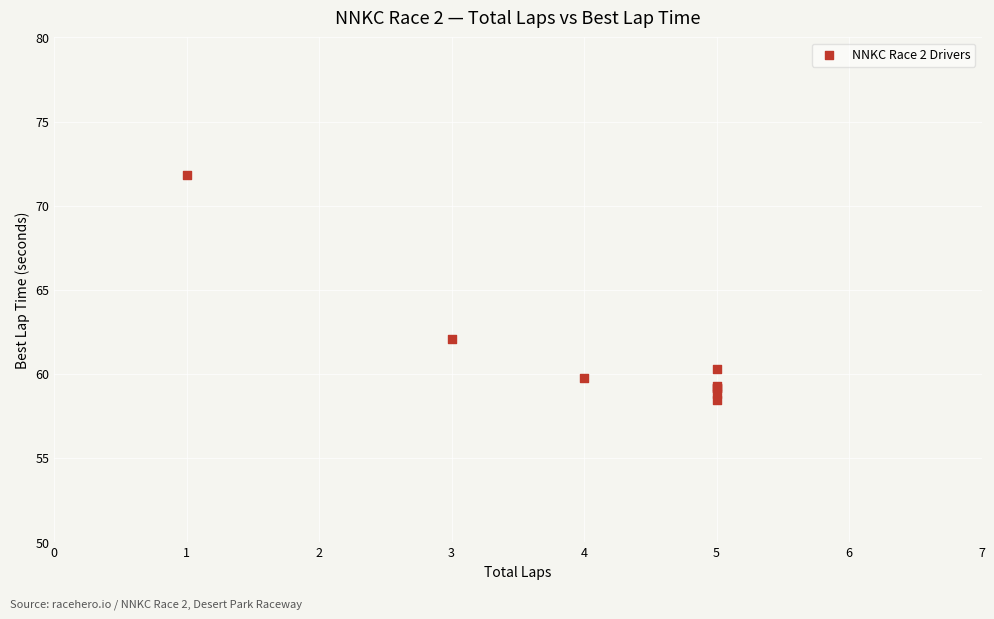

What Y value in the scatter plot is closest to 65?

62.0